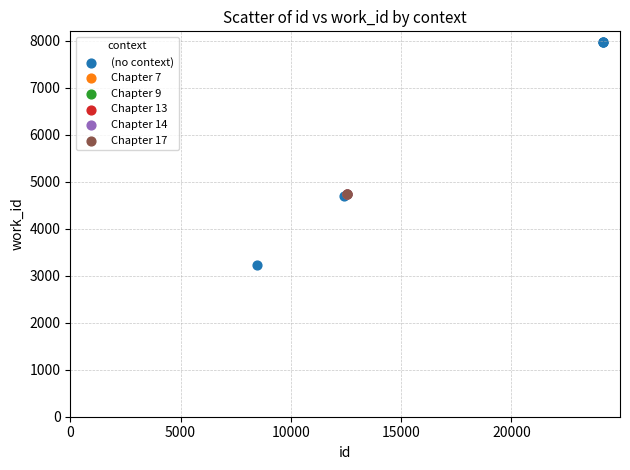

What are all the series names shown in the legend?

(no context), Chapter 7, Chapter 9, Chapter 13, Chapter 14, Chapter 17